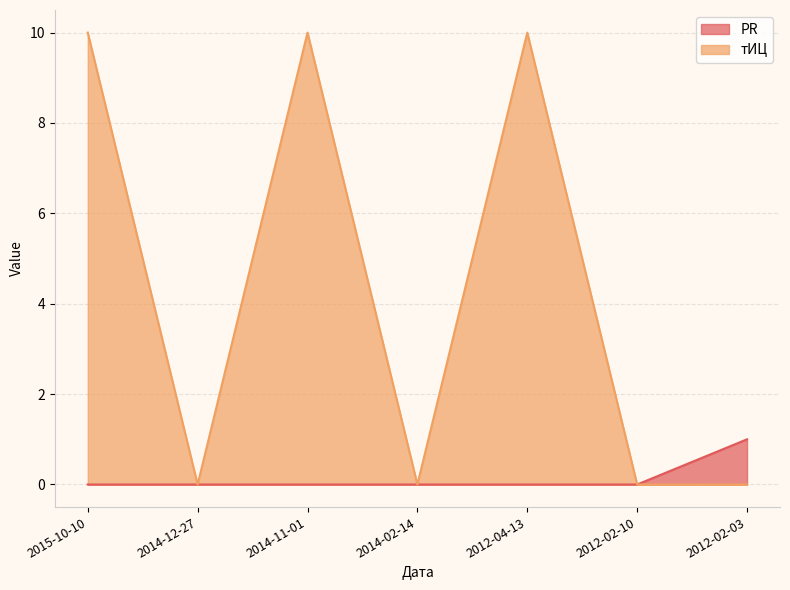

What position from the left is 2014-02-14?

4